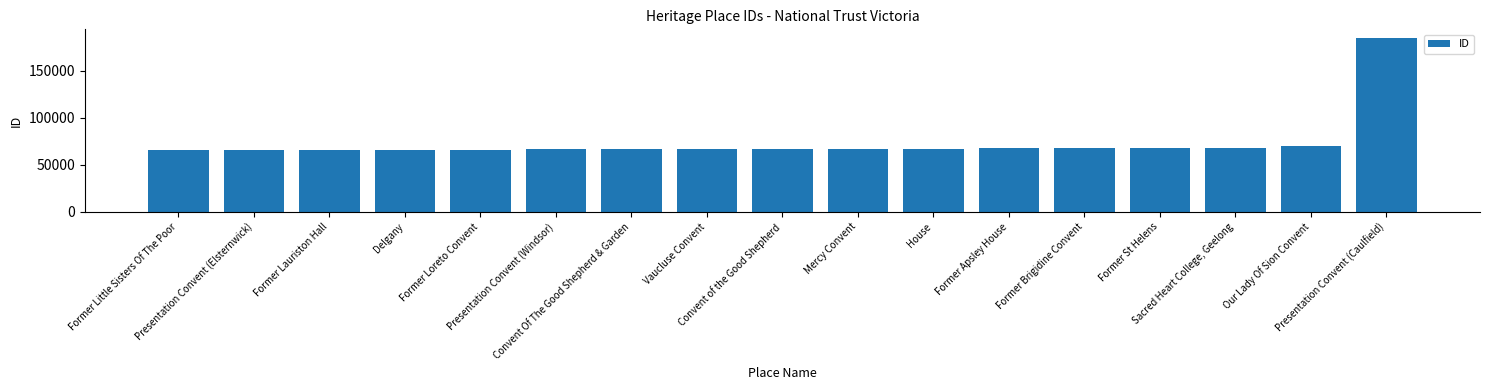

What is the minimum value shown in the chart?

65429